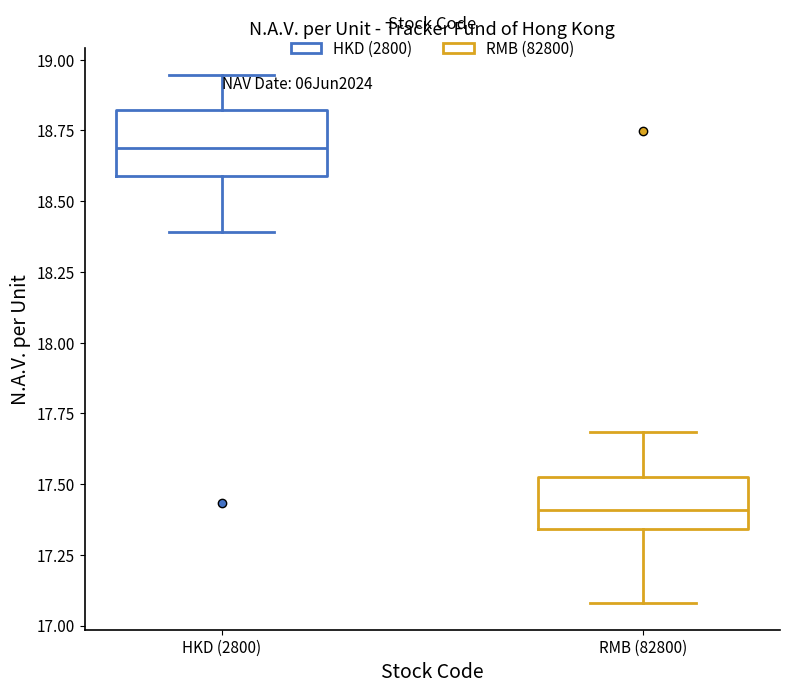

Reading left to right, transcribe this box plot: for each box, give where its median line is, the range the box spans, and where its two whiskers end, as read against the y-axis. The values are not printed on the chart, so give them approximately, as read against the axis.

HKD (2800): median 18.70, box 18.60 to 18.80, whiskers 18.40 to 18.95
RMB (82800): median 17.40, box 17.35 to 17.55, whiskers 17.10 to 17.70